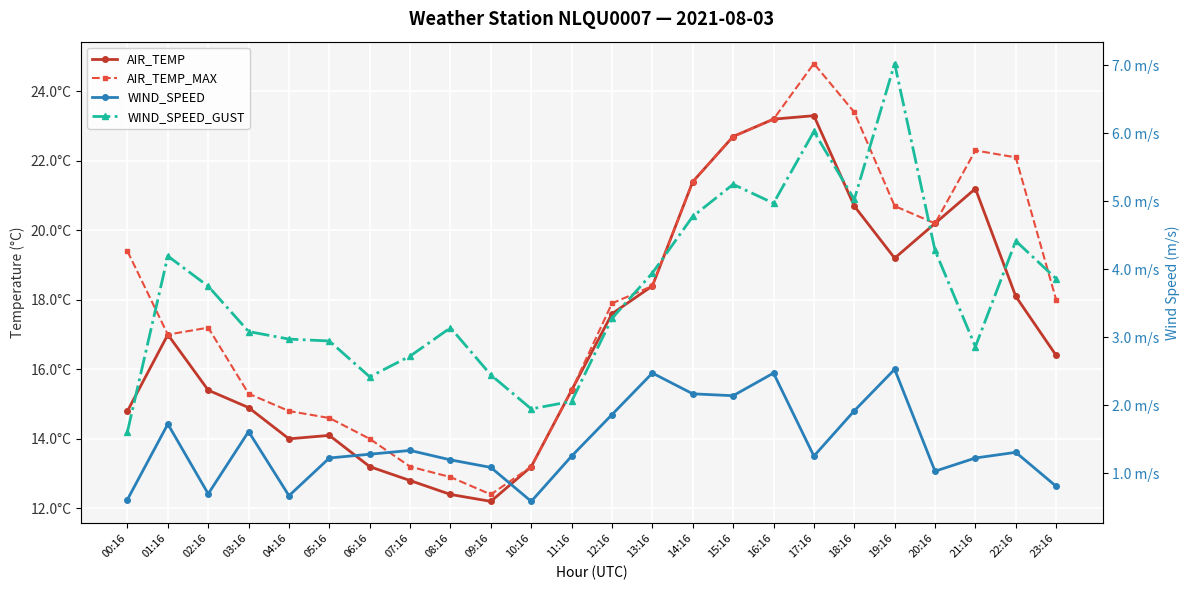

True or false: AIR_TEMP has more than 0 interior local peaks.

True